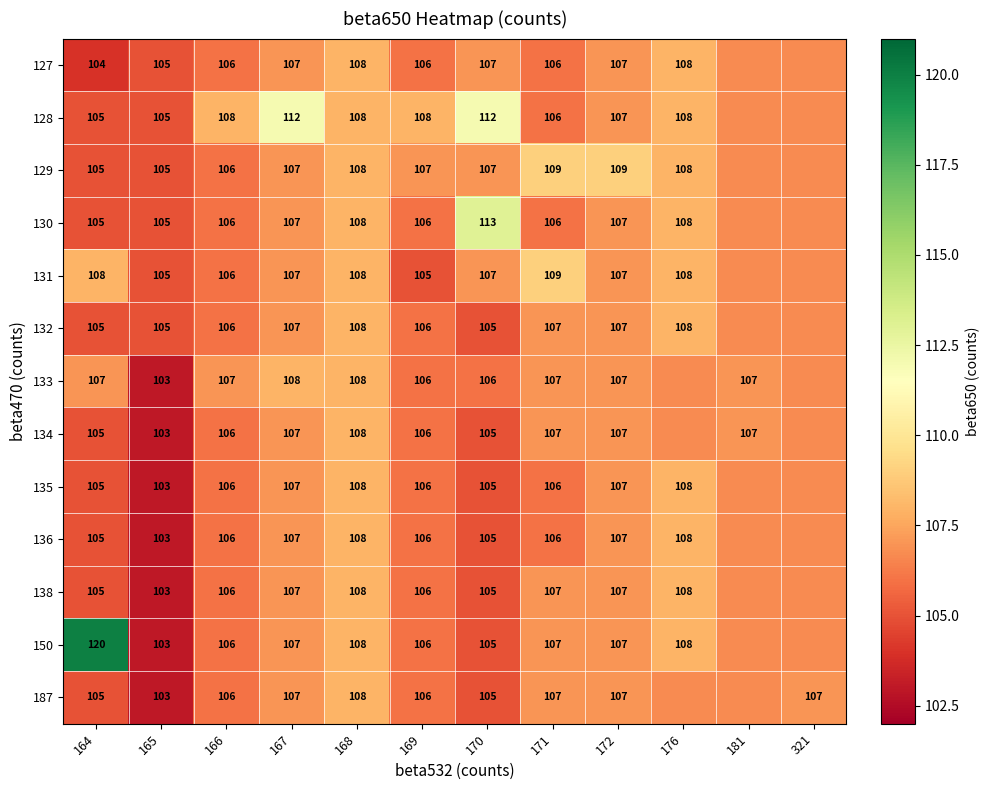

What is the difference between the maximum and minimum values in the 127 series?

4.0